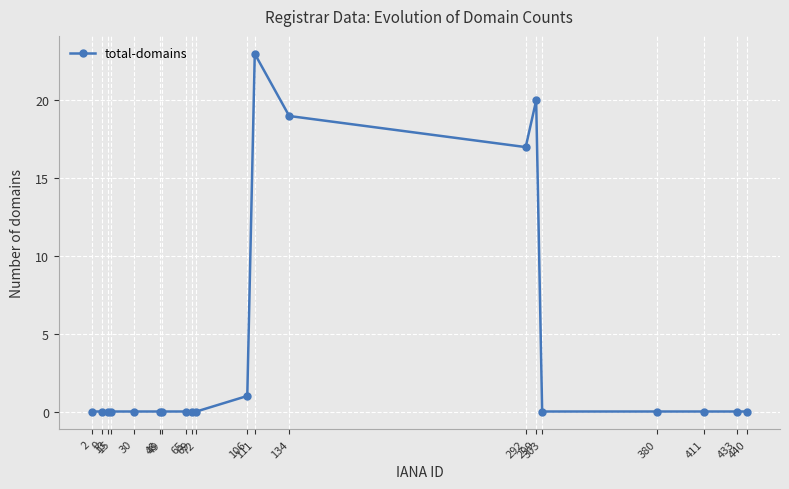

What is the average value?

4